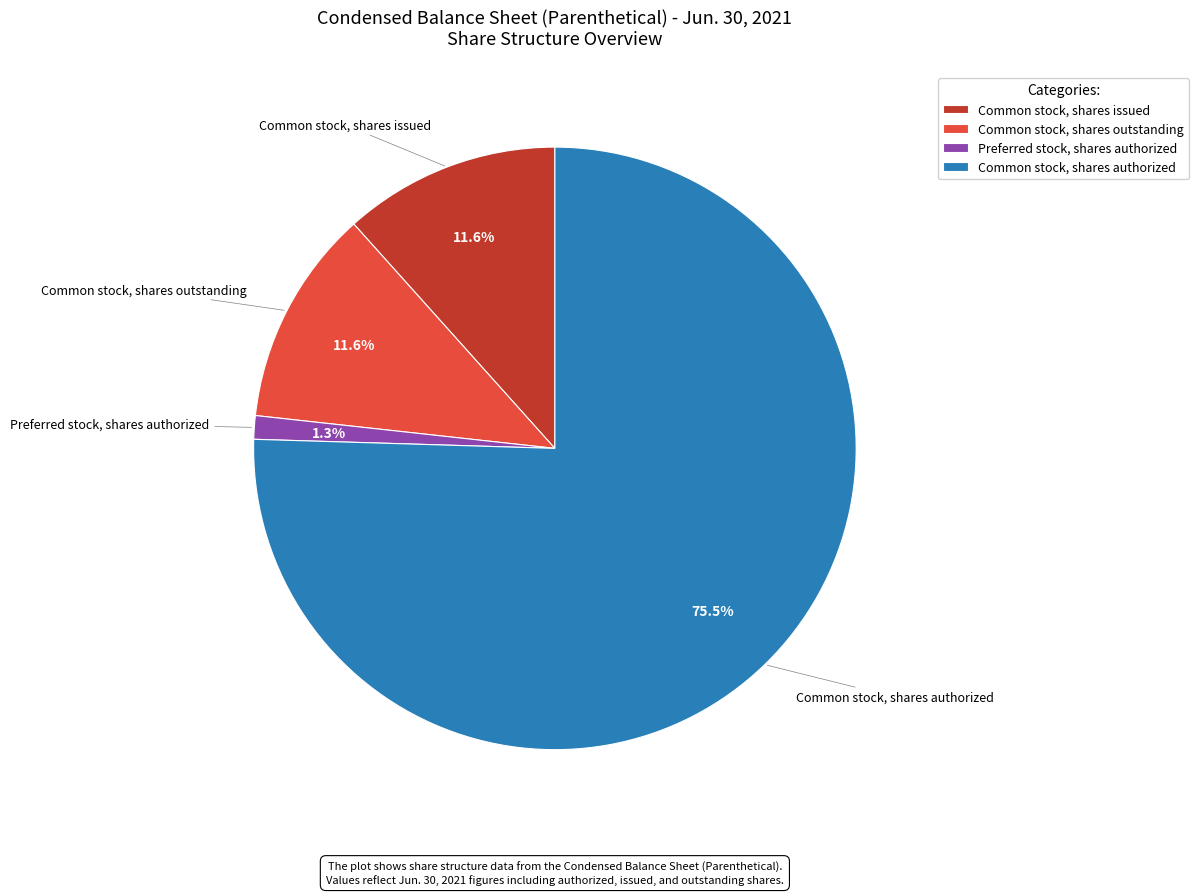

Is there a majority slice in this chart?

Yes